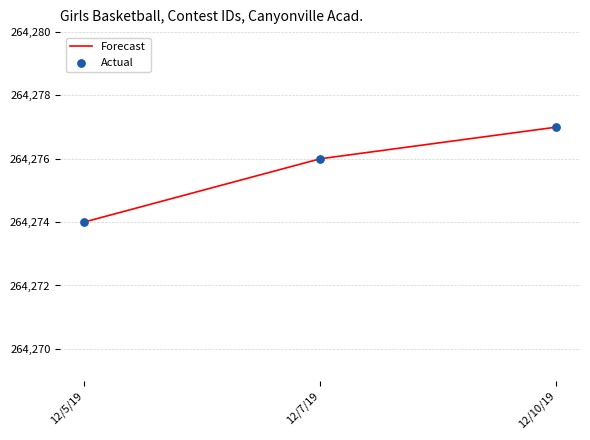

Which has a higher value, 12/10/19 or 12/7/19?

12/10/19